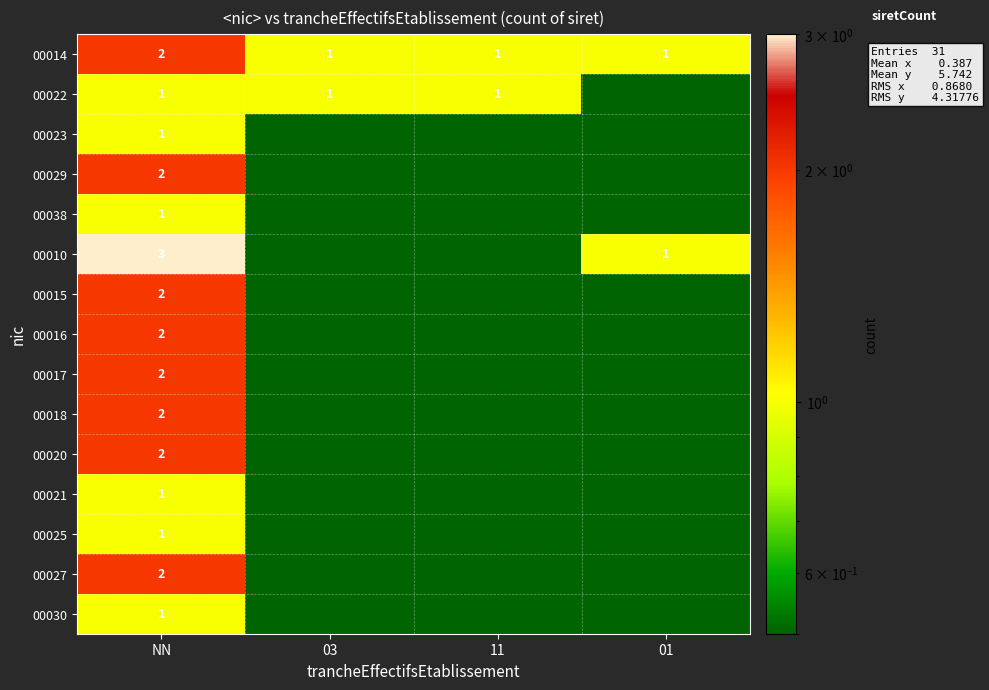

True or false: 00022 has a value of 1.0 at 11.

True